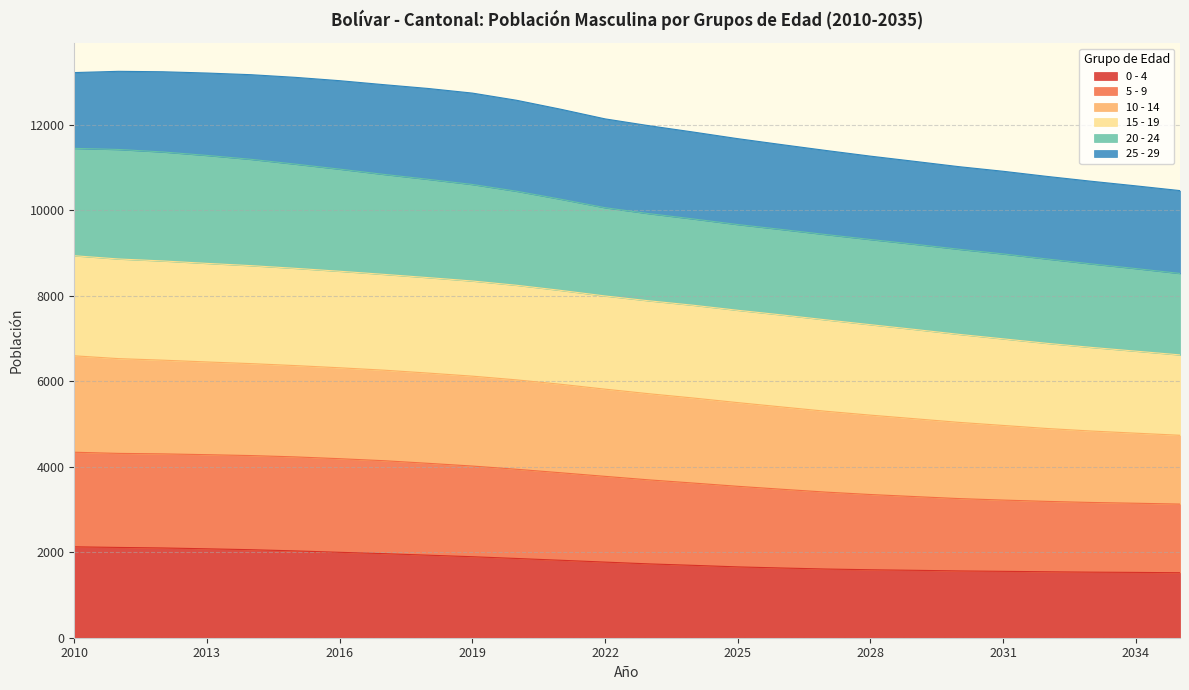

The 0 - 4 series shows 3582 at 2012. True or false?

False